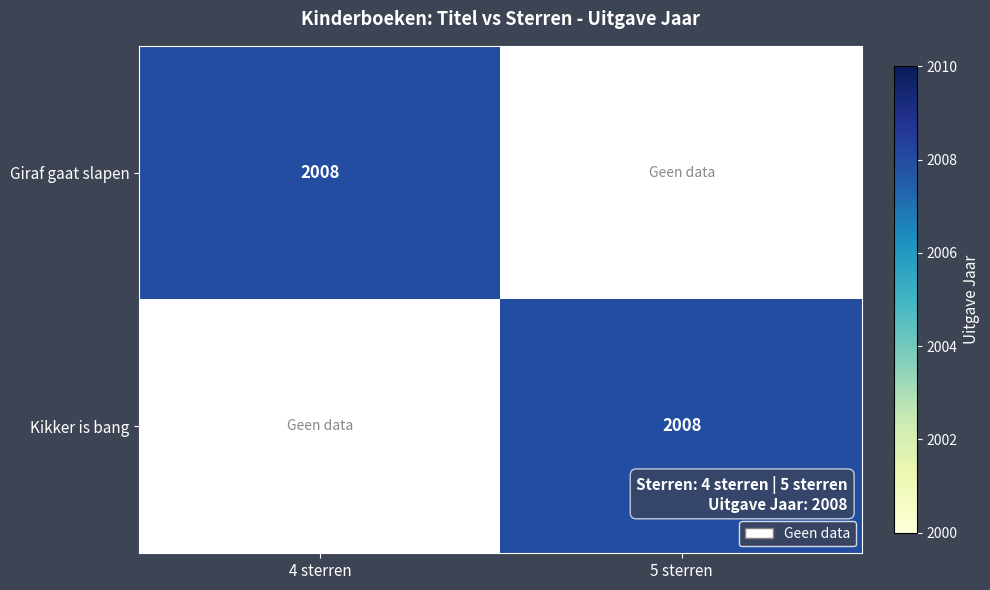

What is the total value across all series at 5 sterren?

2008